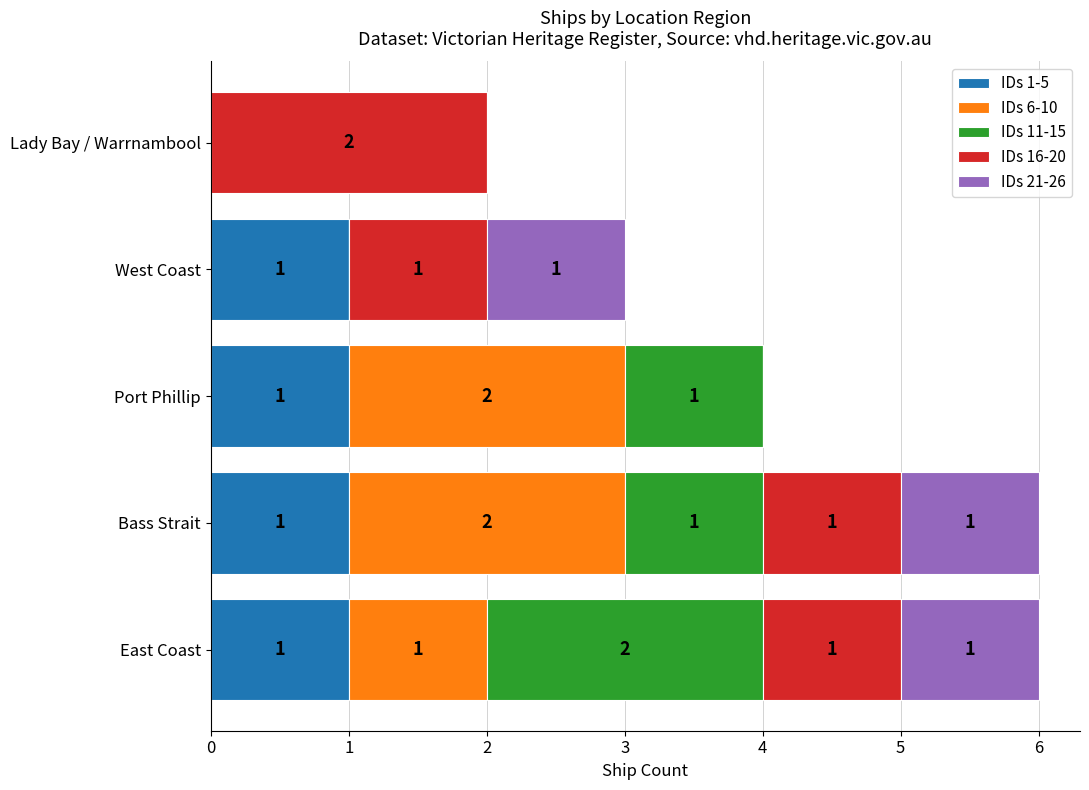

What is the total value across all series at Bass Strait?

6